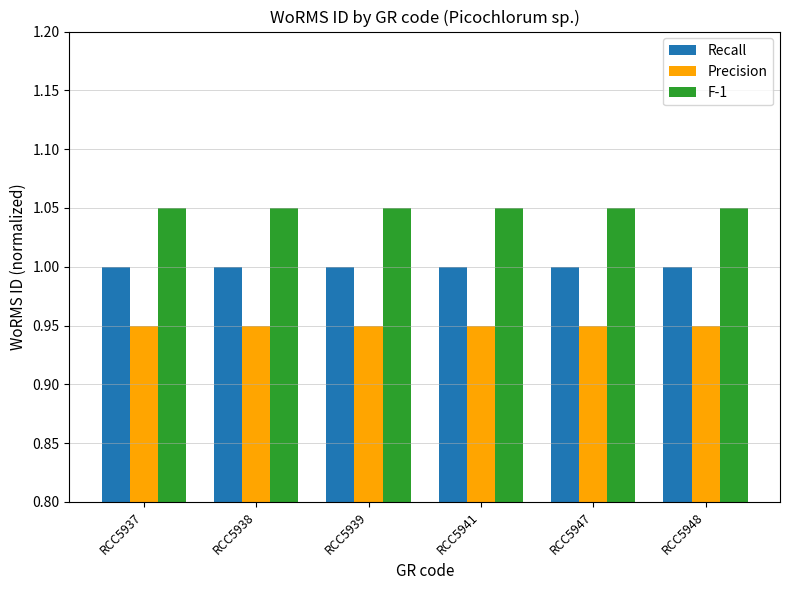

Are the bars horizontal?

No